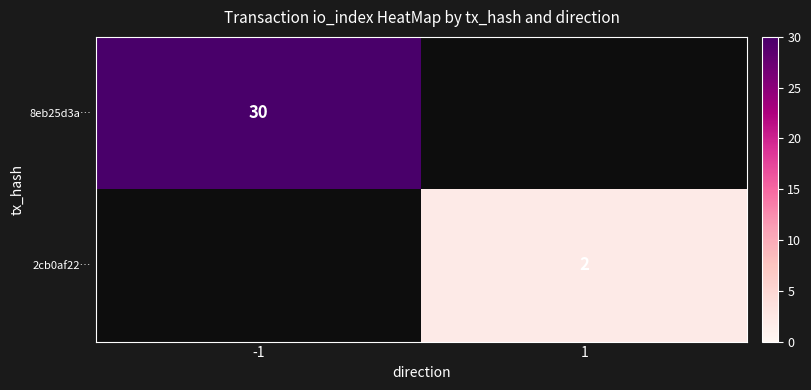

The value of 2cb0af22… at 1 is 3. True or false?

False